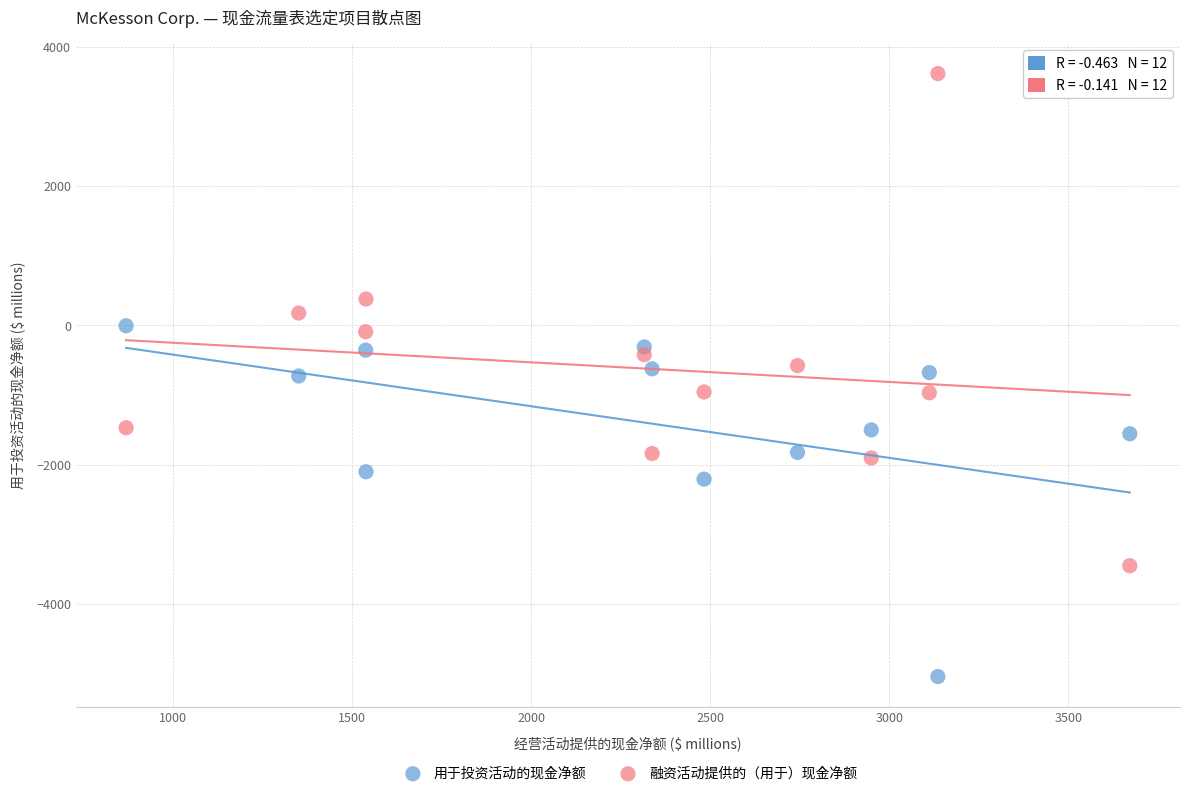

In the 用于投资活动的现金净额 series, what Y value is closest to -2525?

-2209